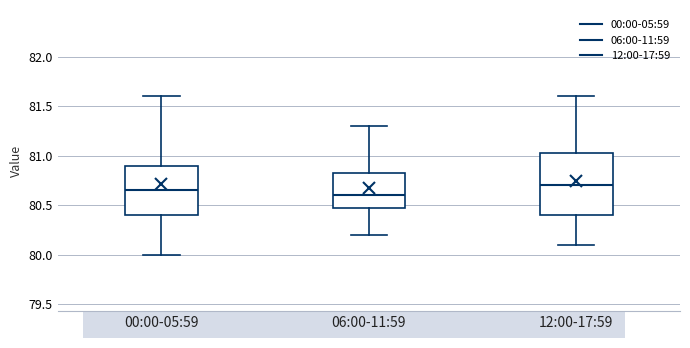

Where is the lower edge of the box for 00:00-05:59 on the y-axis? The values are not printed on the chart, so give them approximately, as read against the axis.

80.40